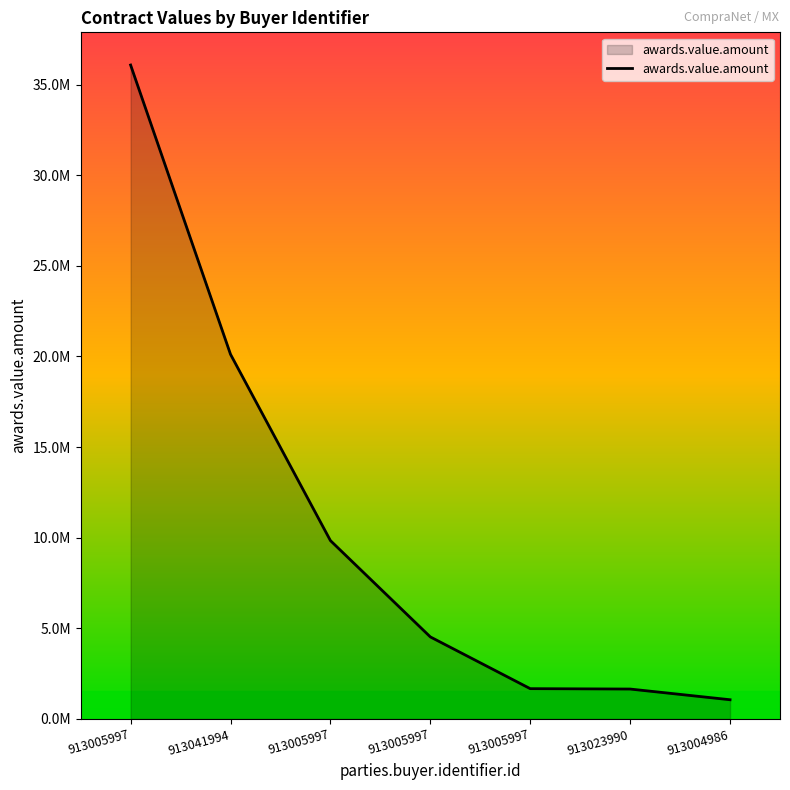

Is this an area chart (filled region under the line)?

Yes